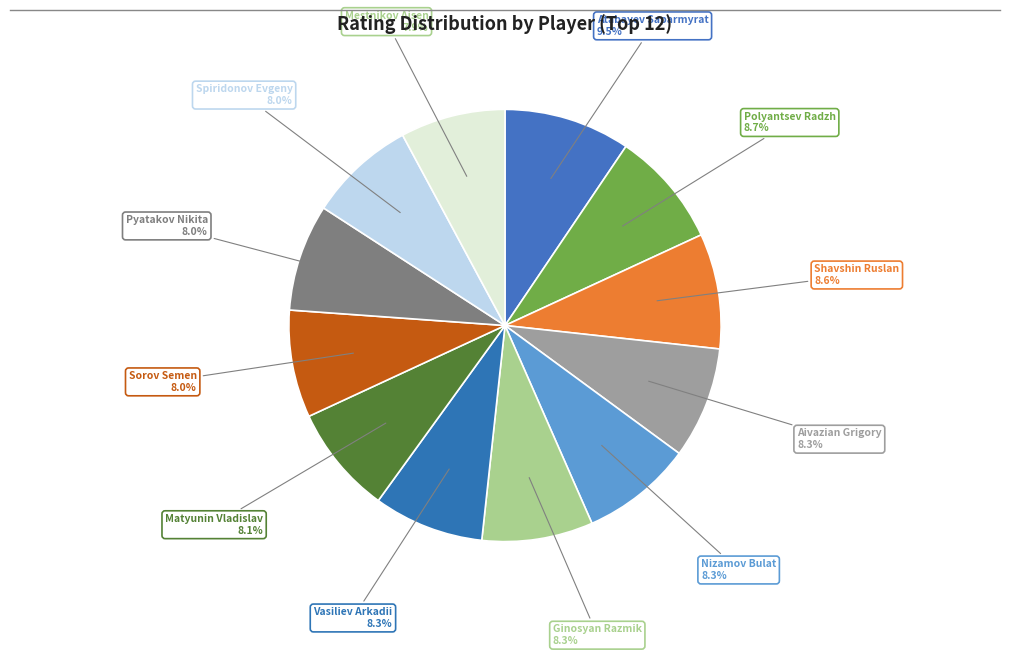

How many slices are in this pie chart?

12